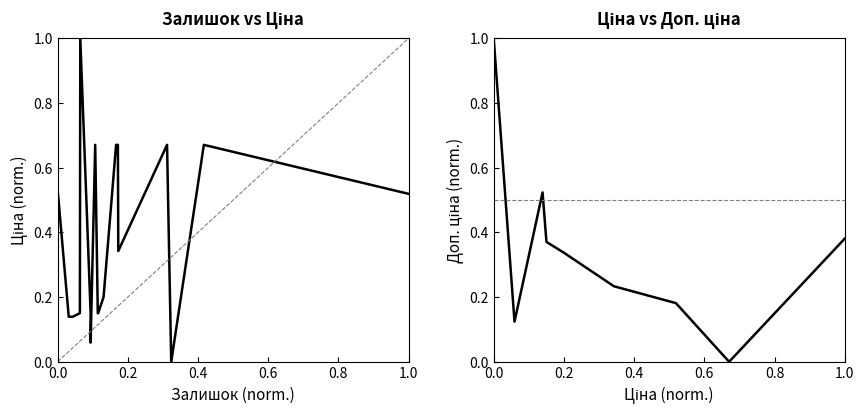

Where do Ціна and Доп. ціна first cross each other?

0.0 and 0.2